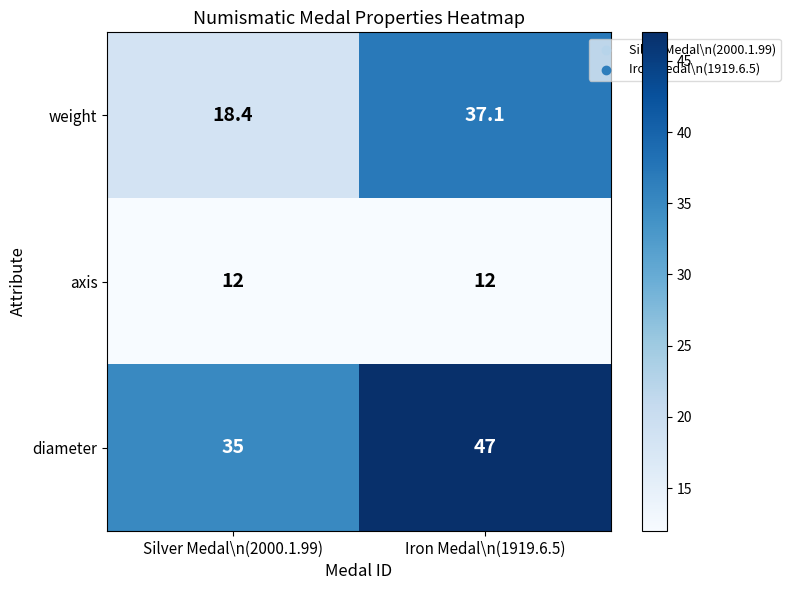

Reading left to right, extract all data points from this chart.

weight: Silver Medal\n(2000.1.99)=18.4	Iron Medal\n(1919.6.5)=37.1
axis: Silver Medal\n(2000.1.99)=12.0	Iron Medal\n(1919.6.5)=12.0
diameter: Silver Medal\n(2000.1.99)=35.0	Iron Medal\n(1919.6.5)=47.0